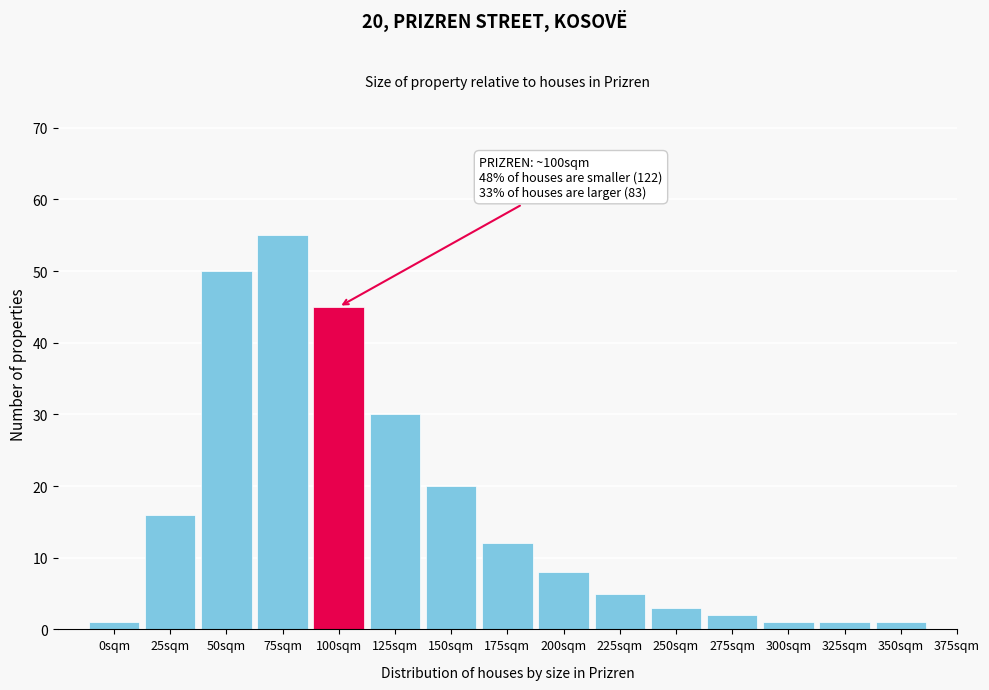

Reading left to right, transcribe all the data shown in this chart.

1	16	50	55	45	30	20	12	8	5	3	2	1	1	1